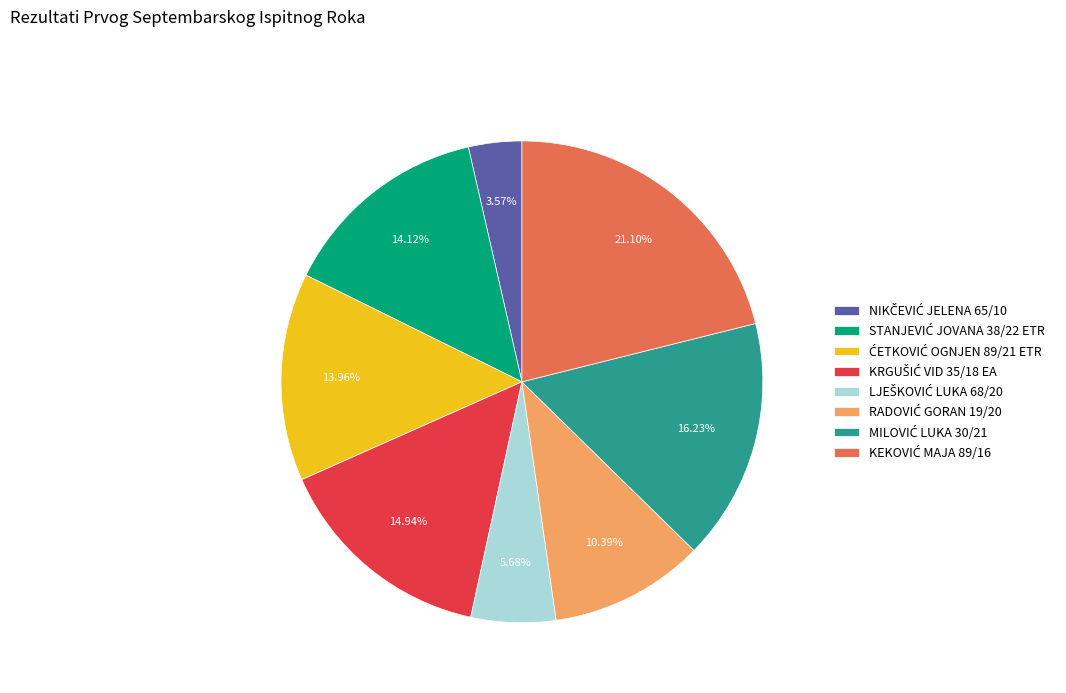

How many slices are in this pie chart?

8